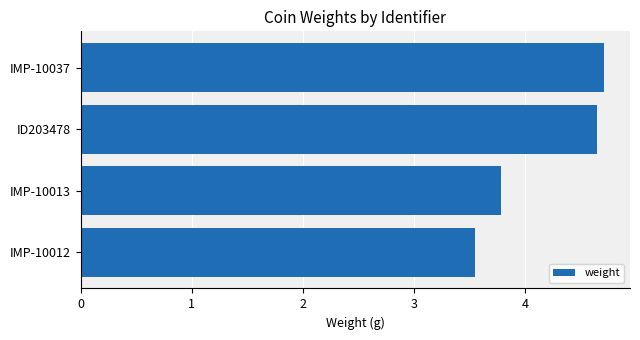

What is the difference between the maximum and second lowest values?

0.9